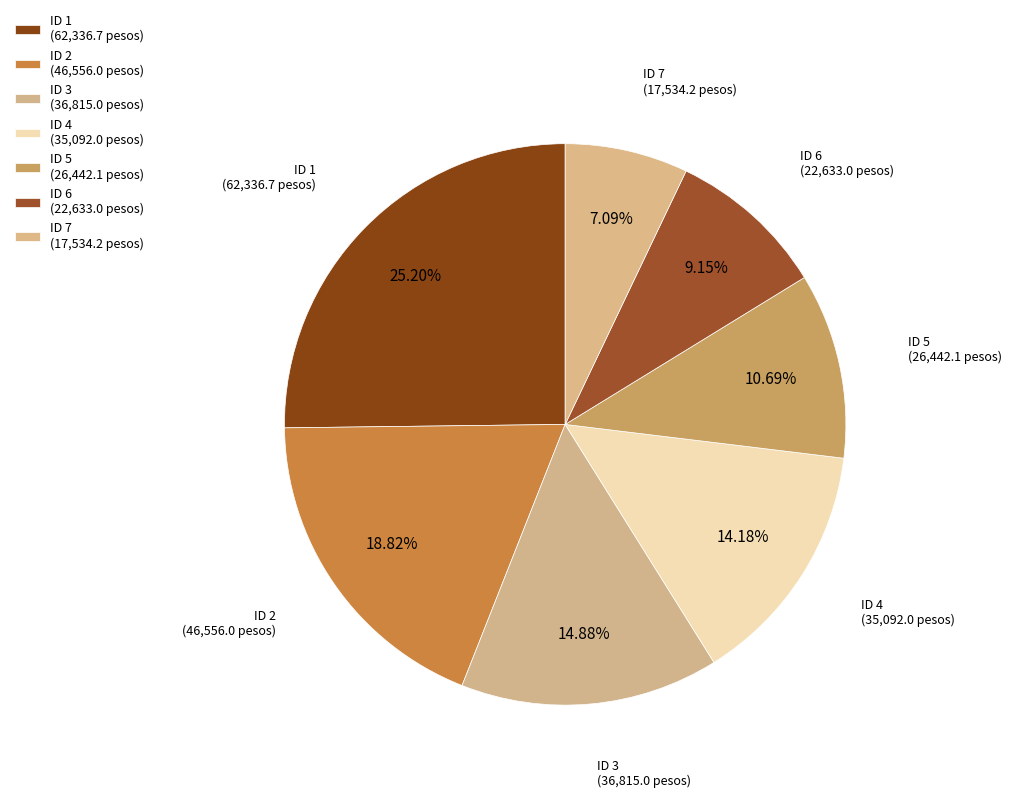

Count the number of slices in the pie.

7